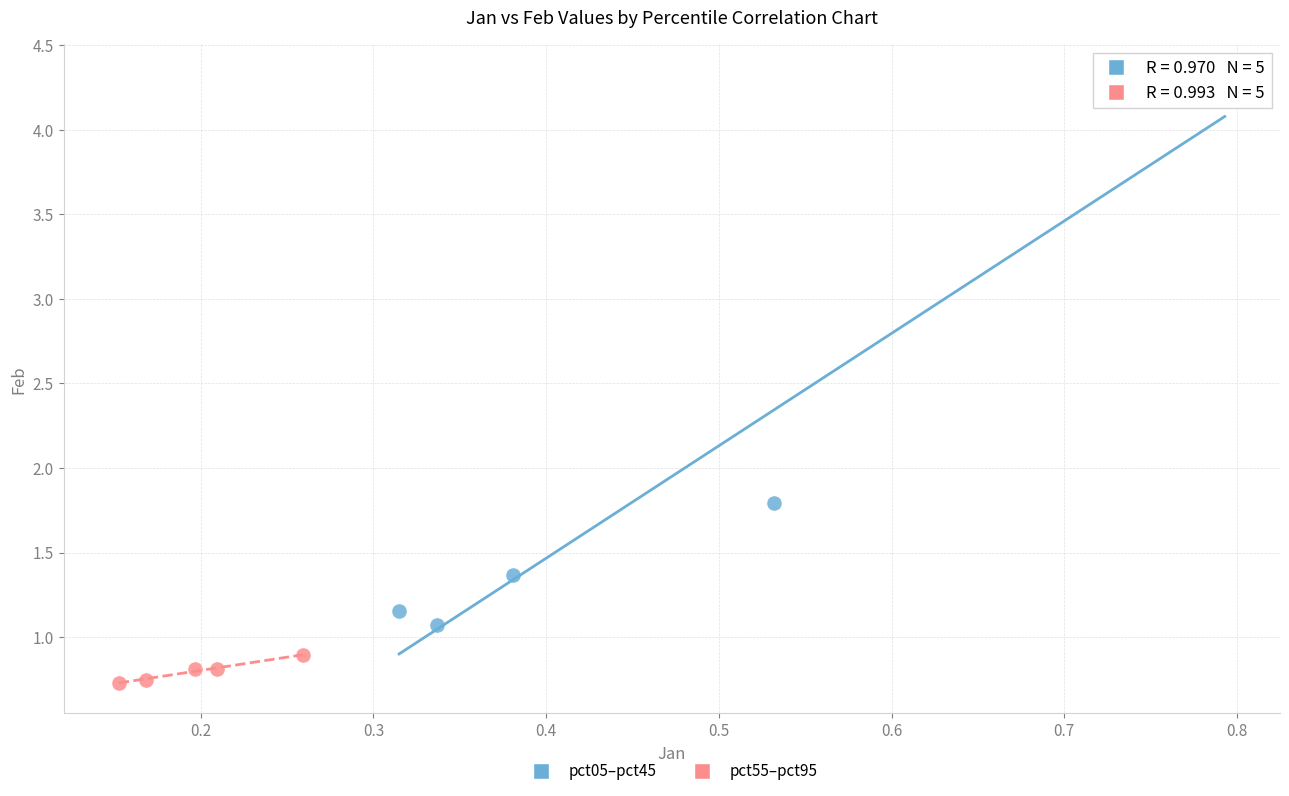

Which series has the largest Y range (max minus min)?

pct05–pct45